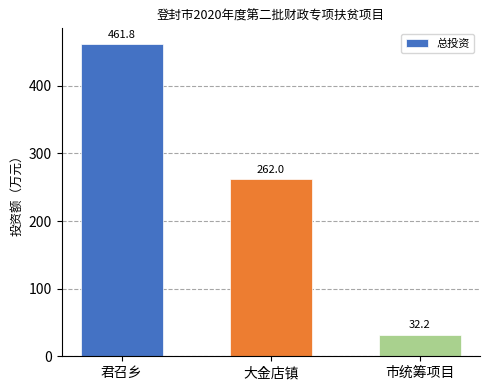

What is the sum of the values at 大金店镇 and 君召乡?

723.8